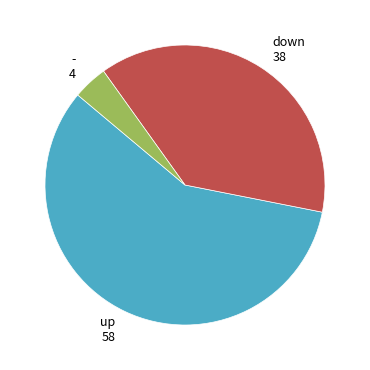

What is the smallest slice in the pie chart?

-